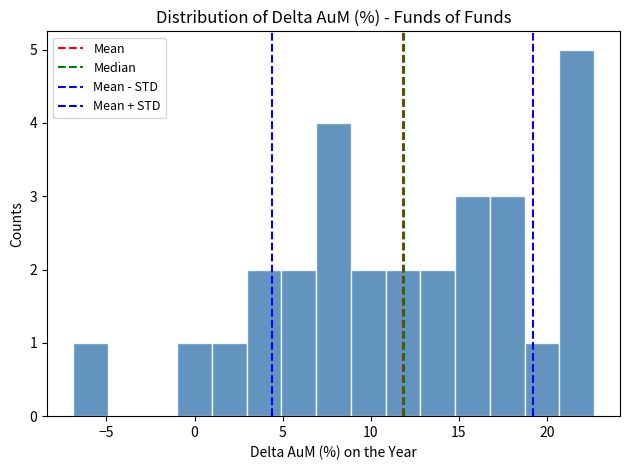

Around what value on the x-axis is the tallest bar? Give the approximate position of its centre, as read against the axis.

21.5